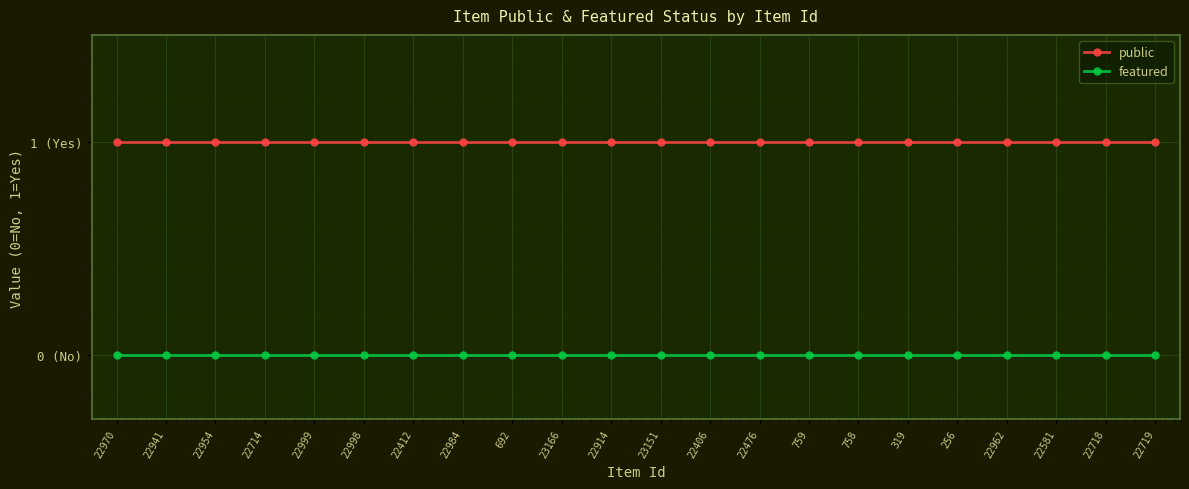

List the labels in order of public value, smallest first.

22970, 22941, 22954, 22714, 22999, 22998, 22412, 22984, 692, 23166, 22914, 23151, 22406, 22476, 759, 758, 319, 256, 22962, 22581, 22718, 22719